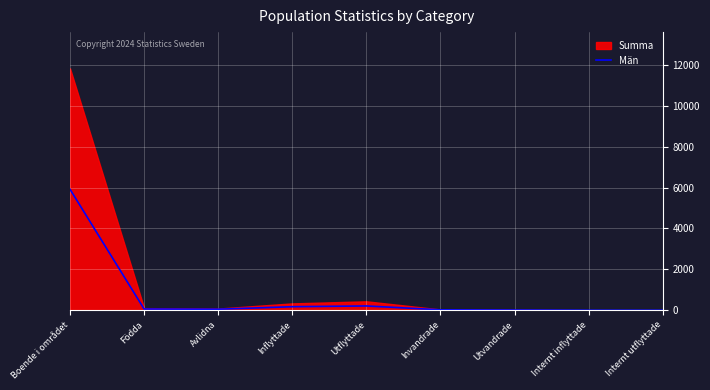

Rank the categories by value from lowest to highest.

Internt inflyttade, Internt utflyttade, Utvandrade, Invandrade, Avlidna, Födda, Inflyttade, Utflyttade, Boende i området